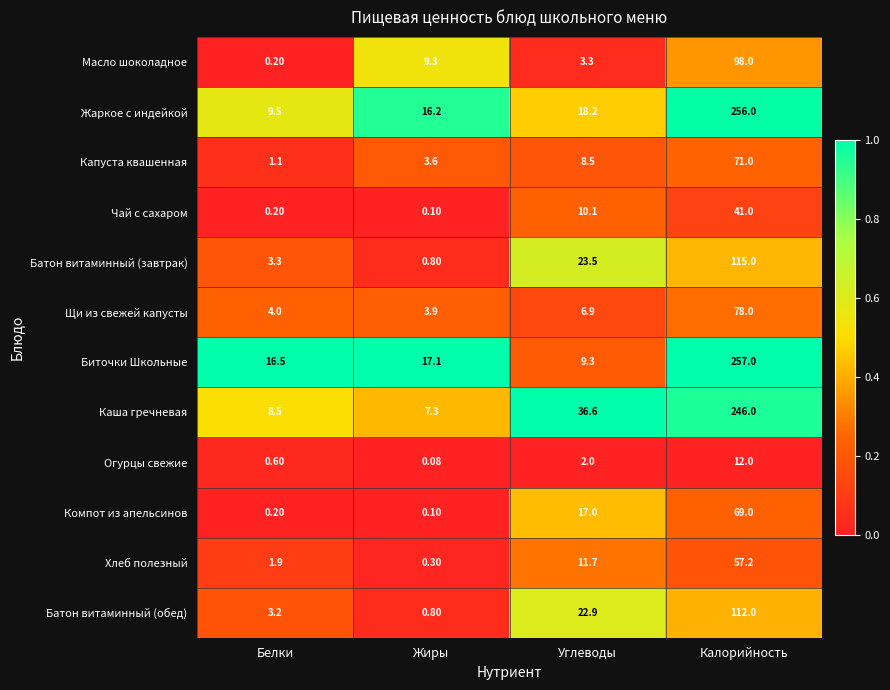

Which series has the widest spread of values?

Биточки Школьные